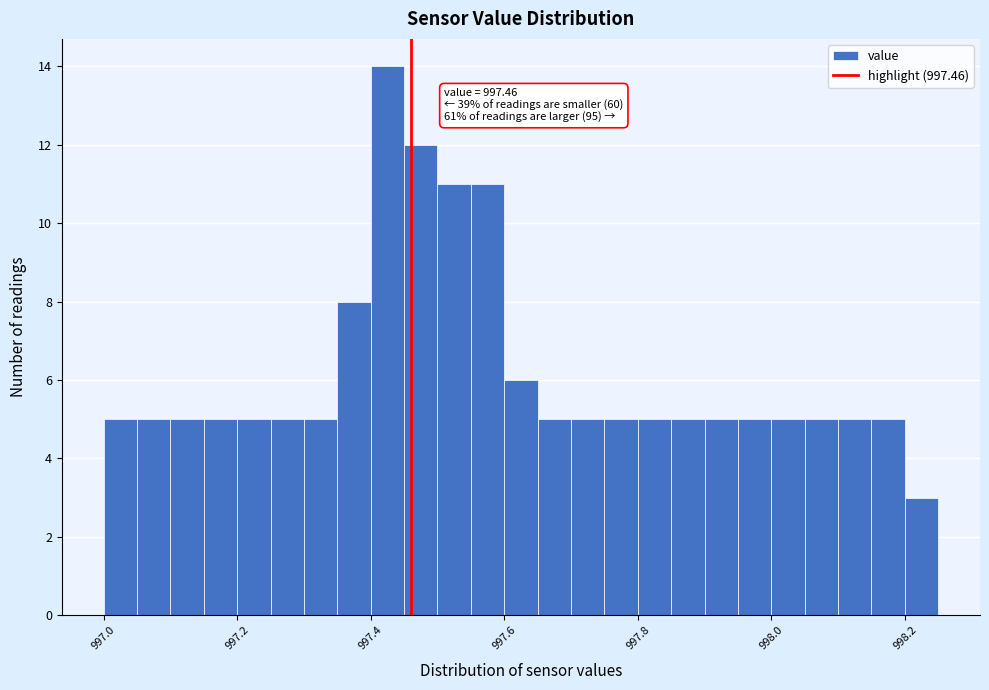

Around what value on the x-axis is the tallest bar? Give the approximate position of its centre, as read against the axis.

997.42